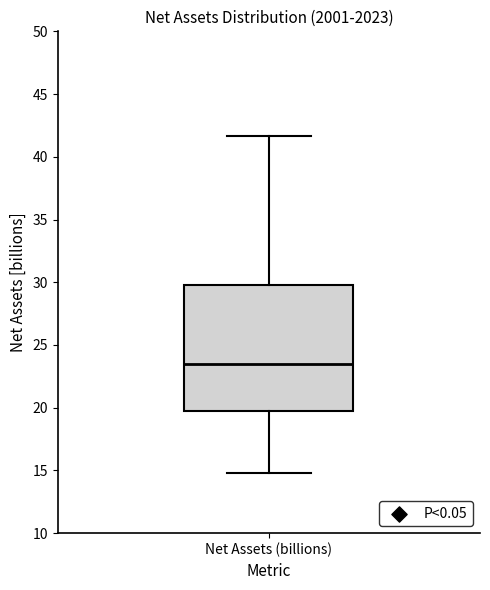

Read this box plot against the y-axis: the position of the median line, the range covered by the box, and the ends of both whiskers. The values are not printed on the chart, so give them approximately, as read against the axis.

median 23.5, box 19.5 to 30.0, whiskers 15.0 to 41.5